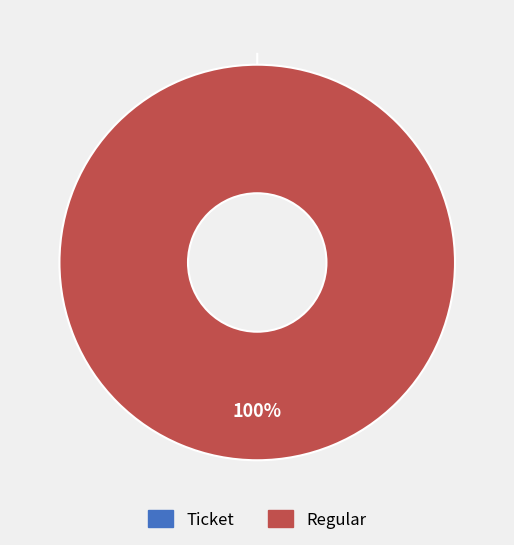

What percentage is NOT represented by Ticket?

100.0%